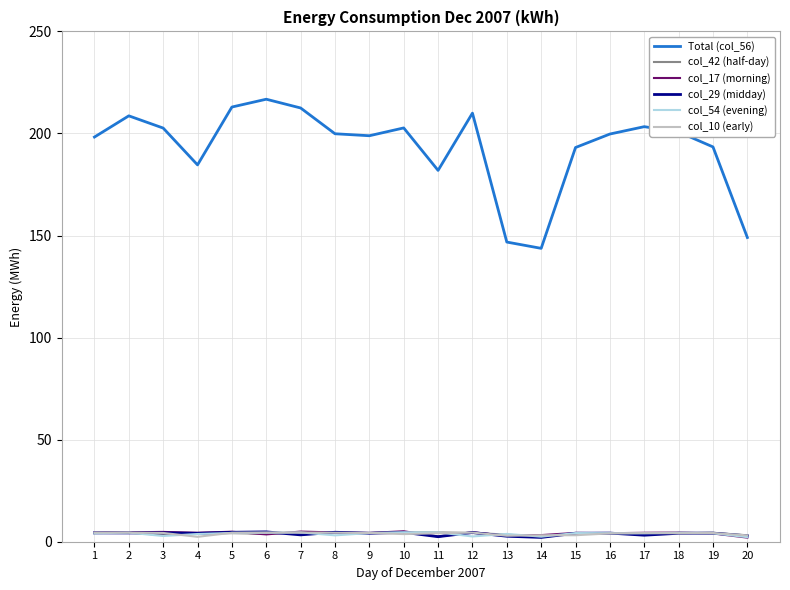

Which label corresponds to the largest value in the chart?

6